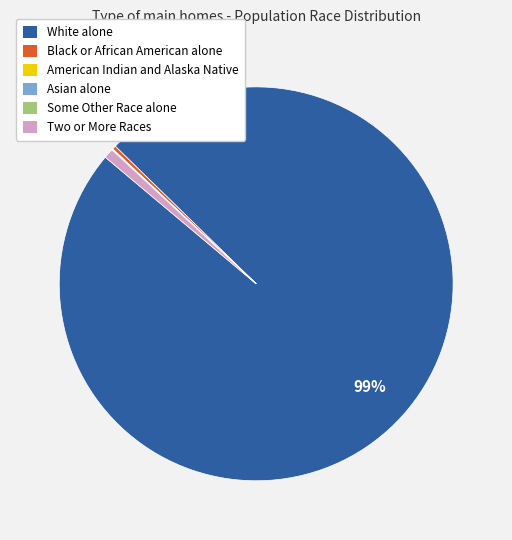

To the nearest percent, what percentage of the pie is Two or More Races?

1%